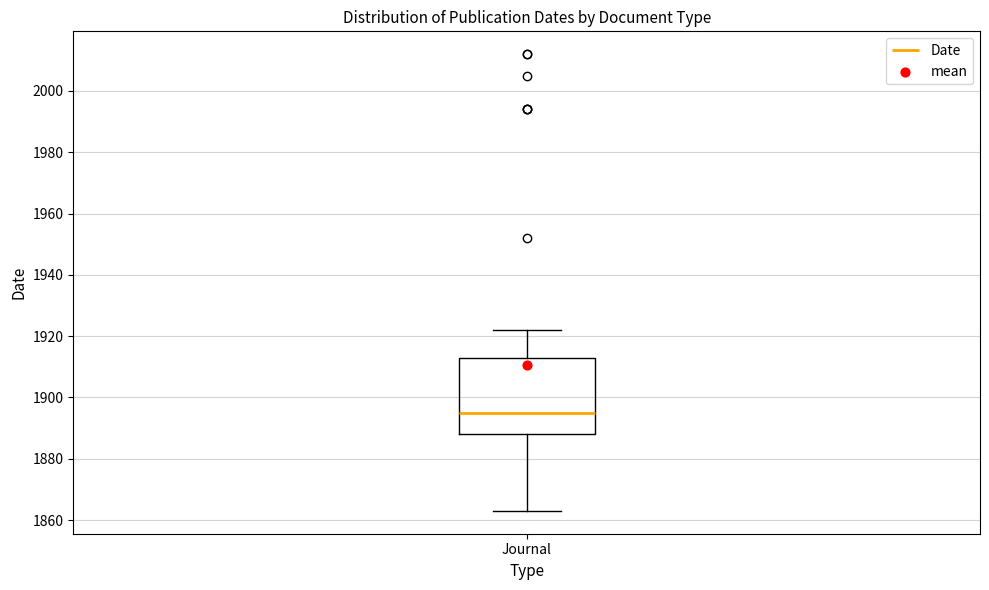

Transcribe this box plot: give where the median line is, the range the box spans, and where the two whiskers end, as read against the y-axis. The values are not printed on the chart, so give them approximately, as read against the axis.

median 1896, box 1888 to 1914, whiskers 1864 to 1922